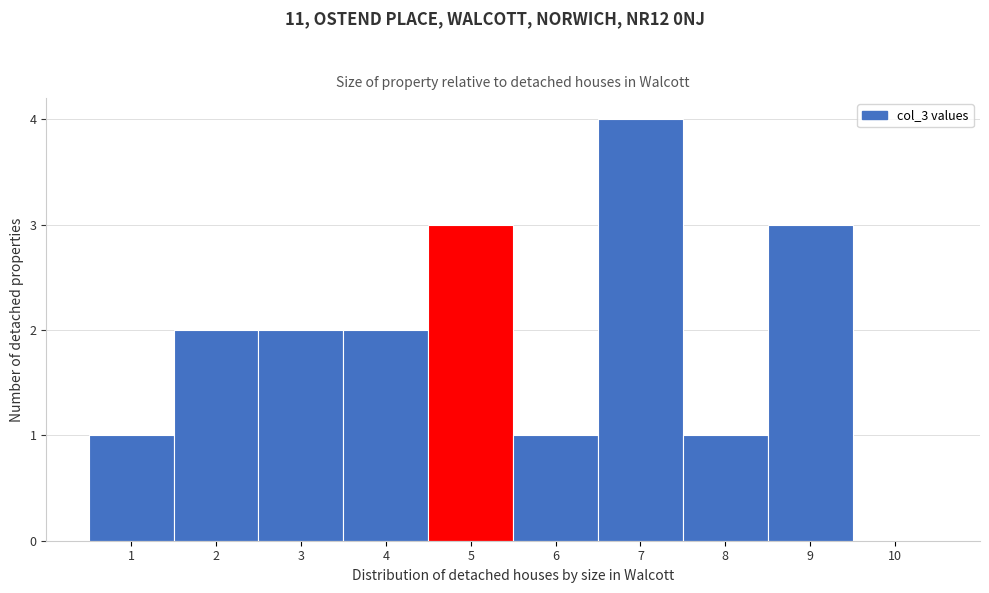

Reading left to right, what are all the values shown in this chart?

1=1	2=2	3=2	4=2	5=3	6=1	7=4	8=1	9=3	10=0